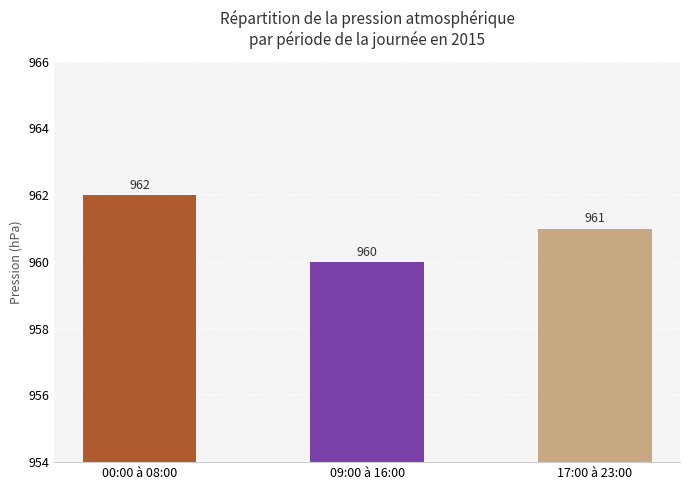

What is the ratio of the value at 00:00 à 08:00 to the value at 09:00 à 16:00?

1.0